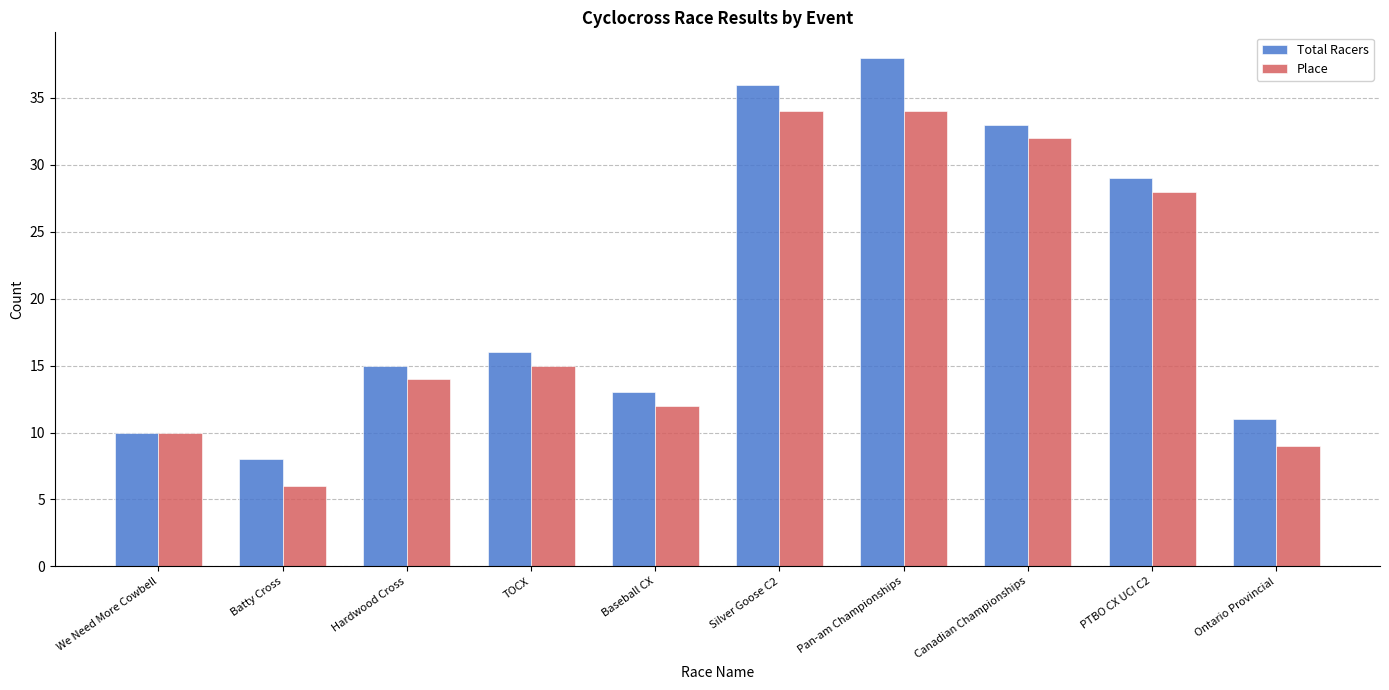

Which category has the highest value across all series?

Pan-am Championships